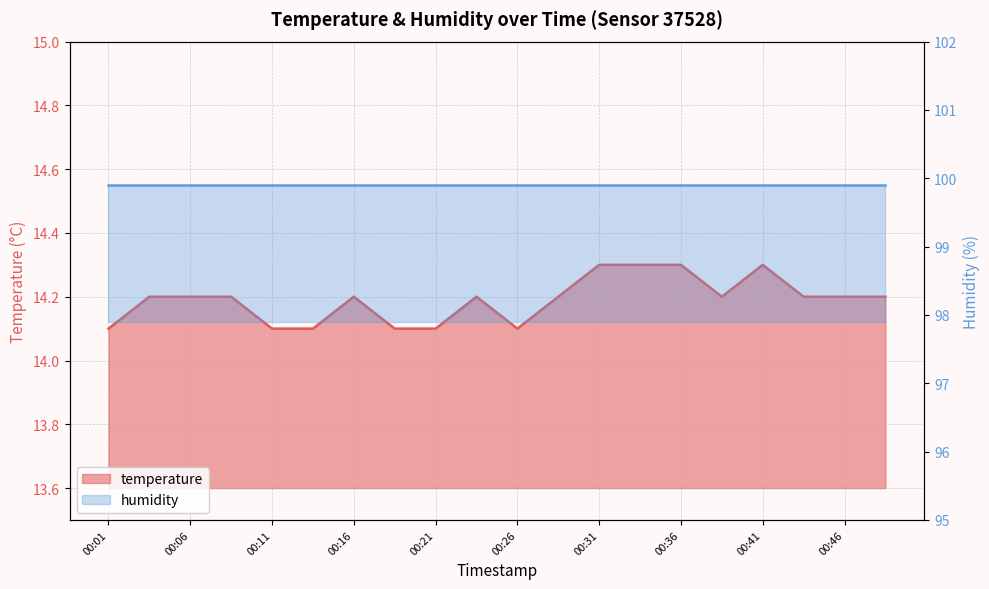

How many points are higher than both their immediate neighbors (excluding endpoints)?

3